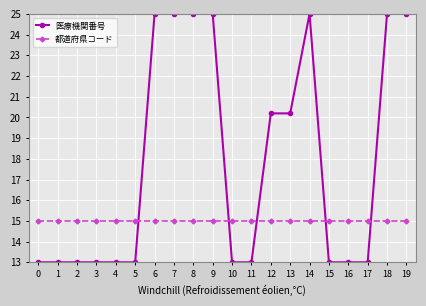

Which series has the largest total across all categories?

医療機関番号